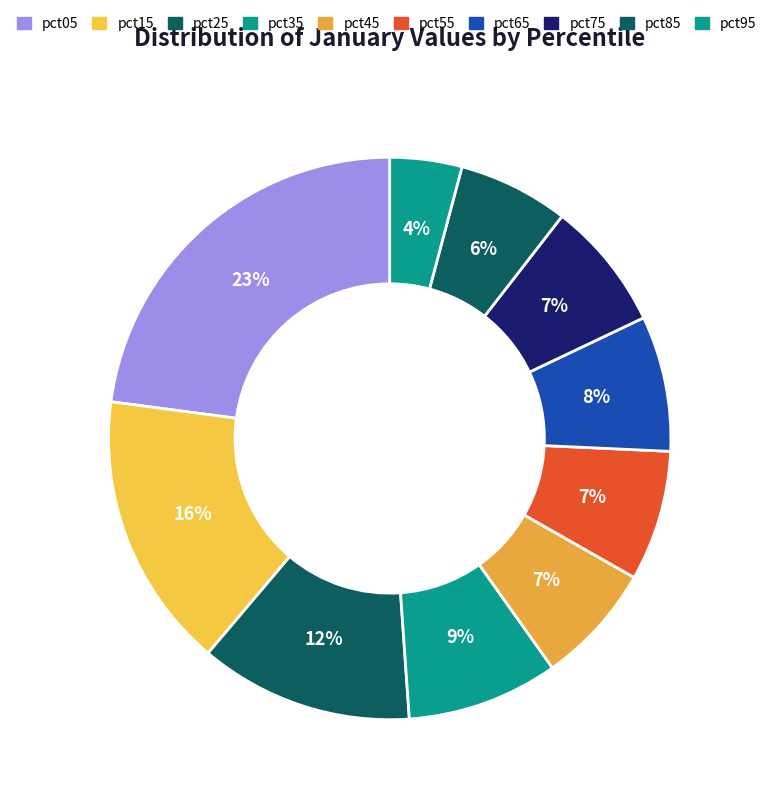

Between pct75 and pct05, which is larger?

pct05